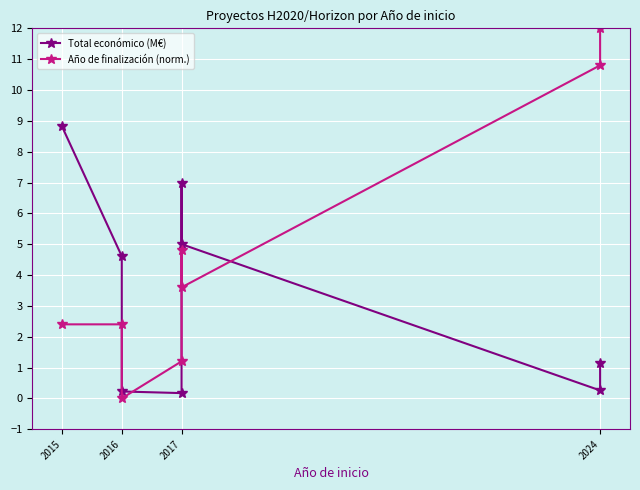

Reading right to left, extract all data points from this chart.

Total económico (M€): 1.2	0.3	5.0	7.0	0.2	0.2	4.6	8.8
Año de finalización (norm.): 12.0	10.8	3.6	4.8	1.2	0.0	2.4	2.4